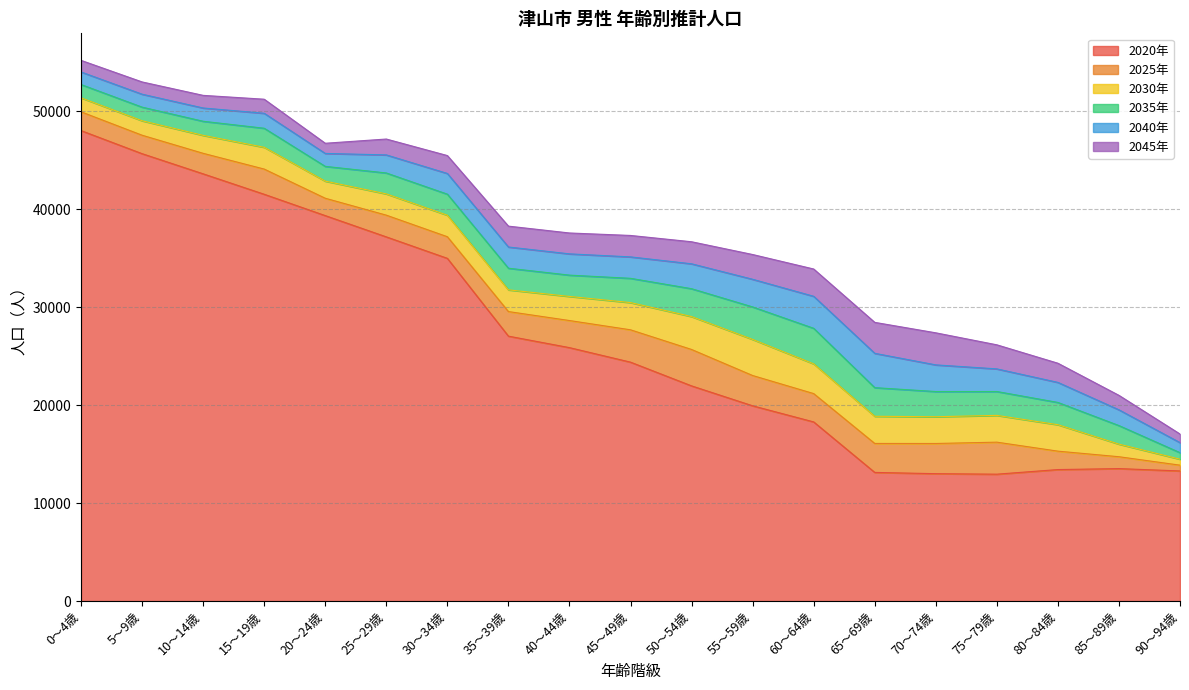

What is the value of the 2020年 point at the 14th from the left?

13128